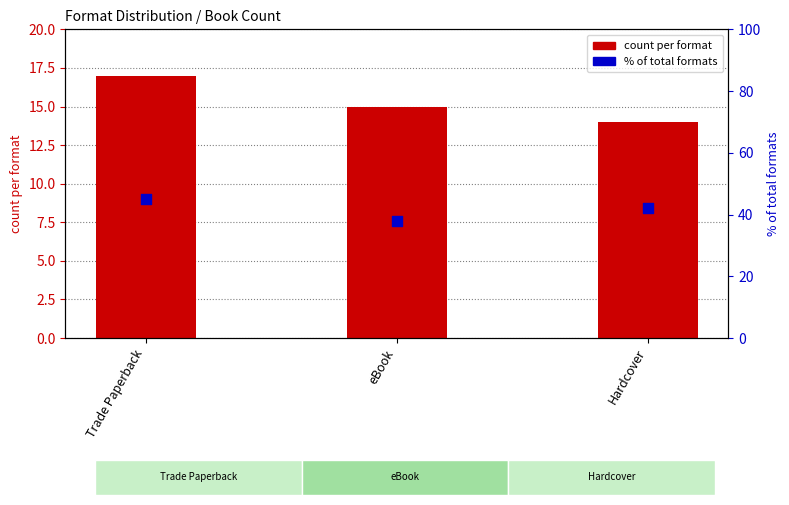

Which series contains the highest Y value?

% of total formats